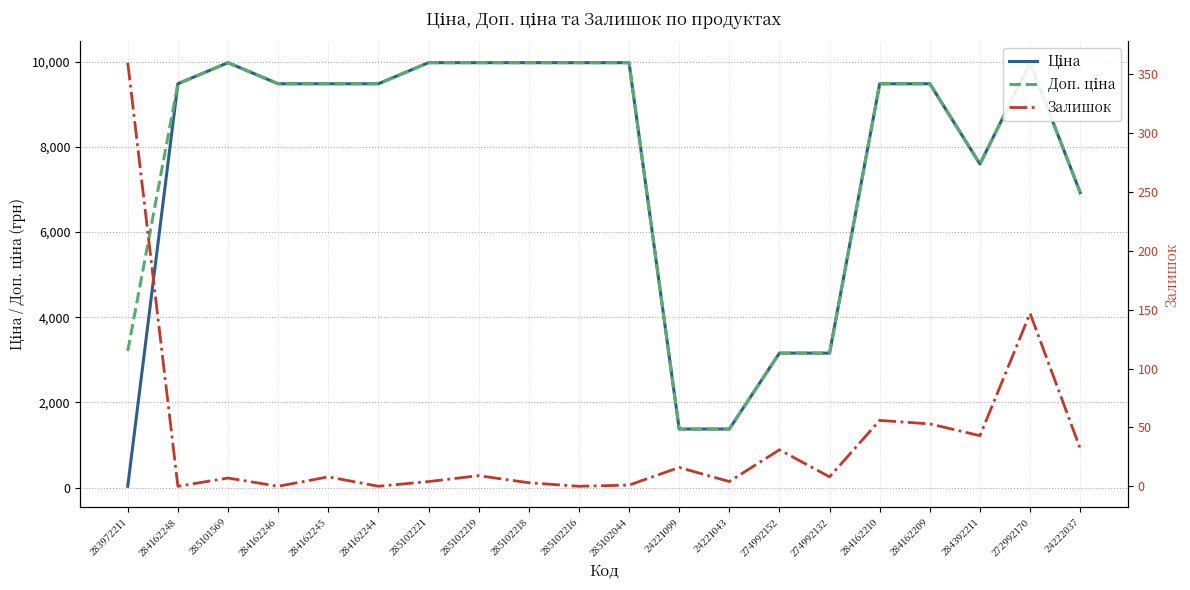

True or false: Залишок and Доп. ціна intersect in this chart.

False